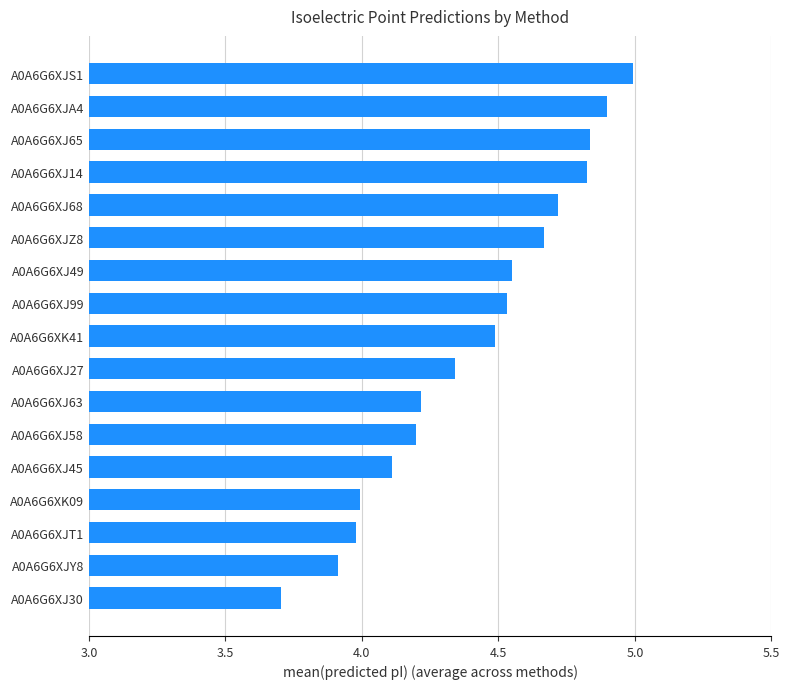

Is it true that the value at A0A6G6XJA4 is 6.5?

False